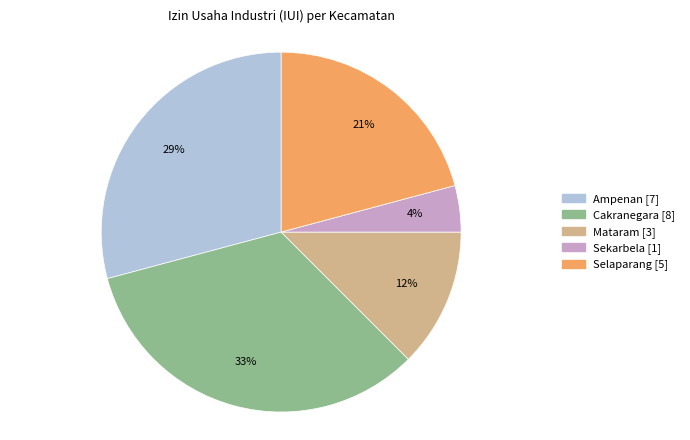

What is the smallest slice in the pie chart?

Sekarbela